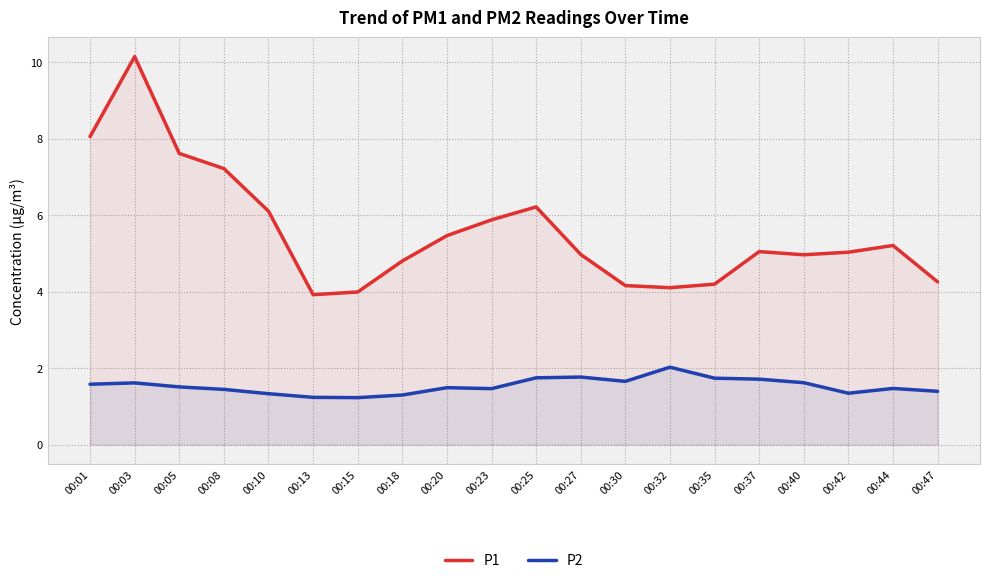

Does the chart display data point markers on the line(s)?

No